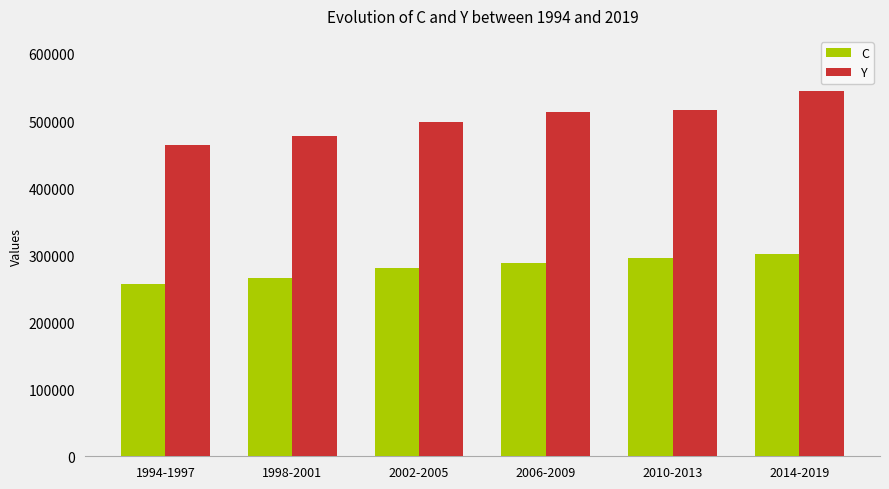

Is the value of C at 2010-2013 greater than the value of Y at 2010-2013?

No